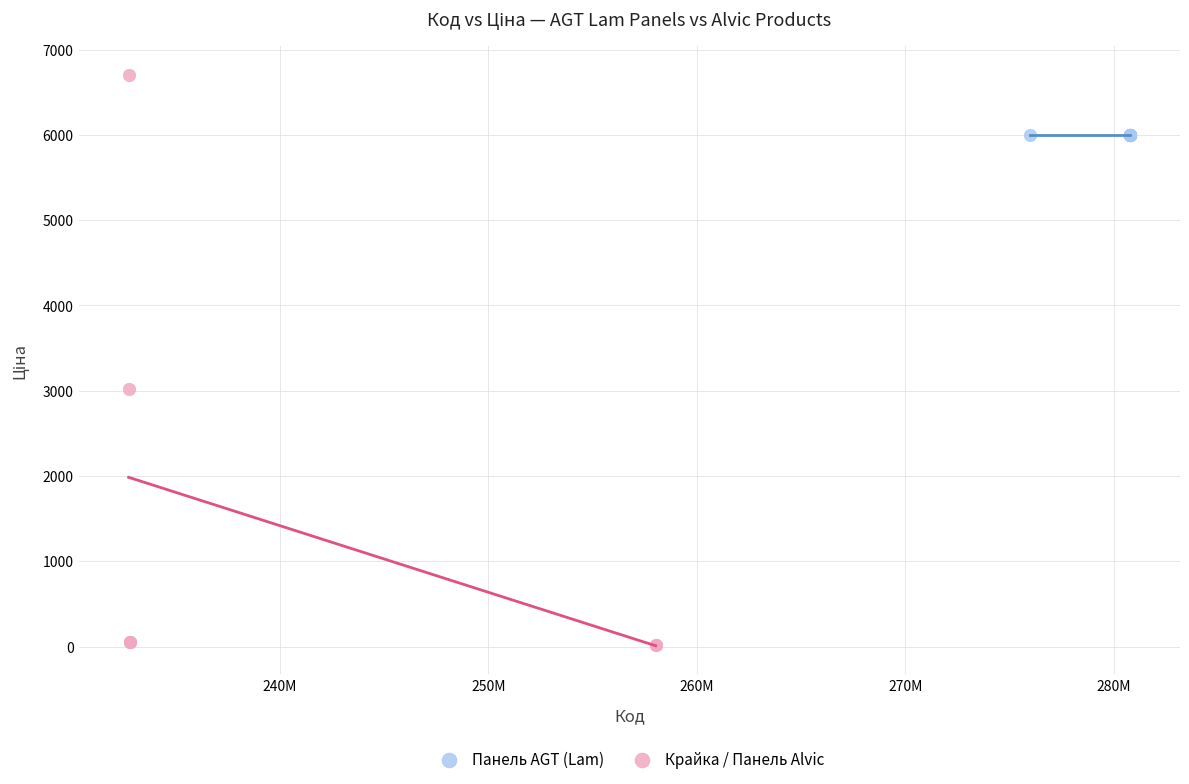

Which series contains the highest Y value?

Крайка / Панель Alvic